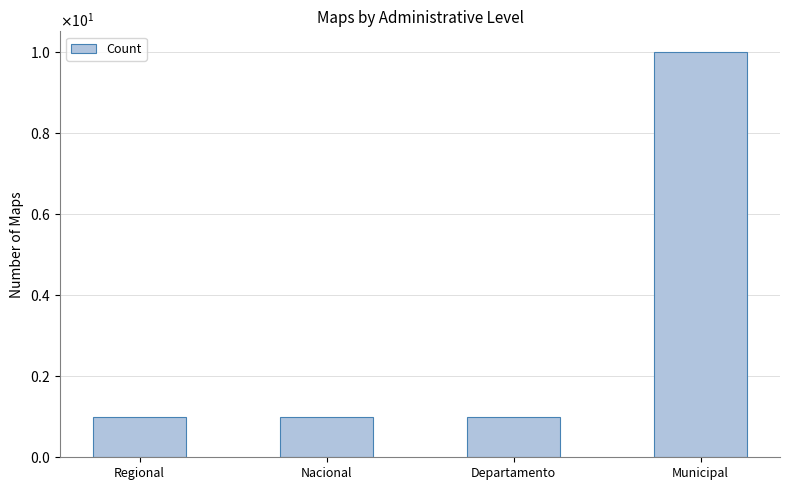

What is the difference between the values at Municipal and Departamento?

9